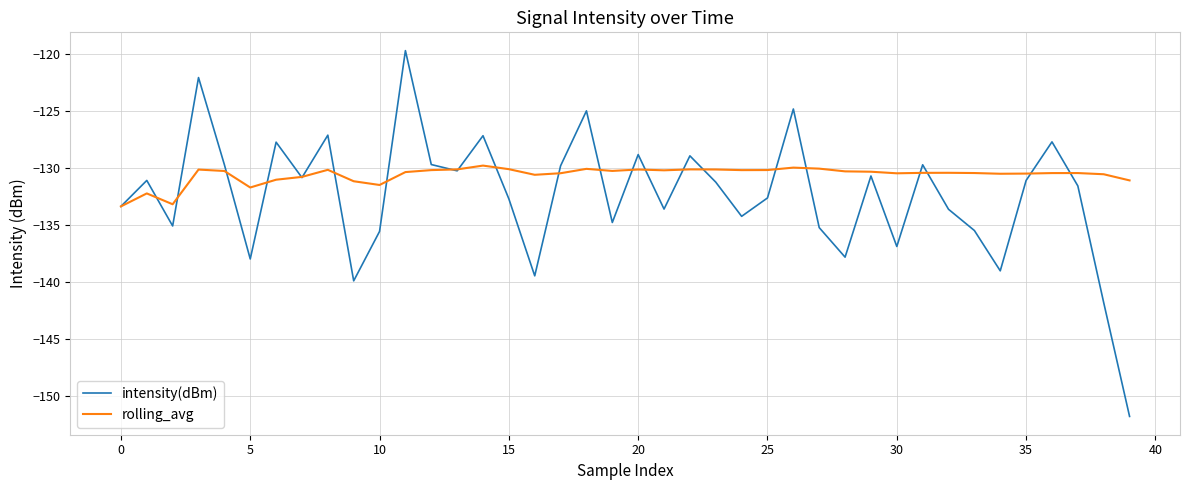

What is the highest value of the intensity(dBm) series?

-119.7